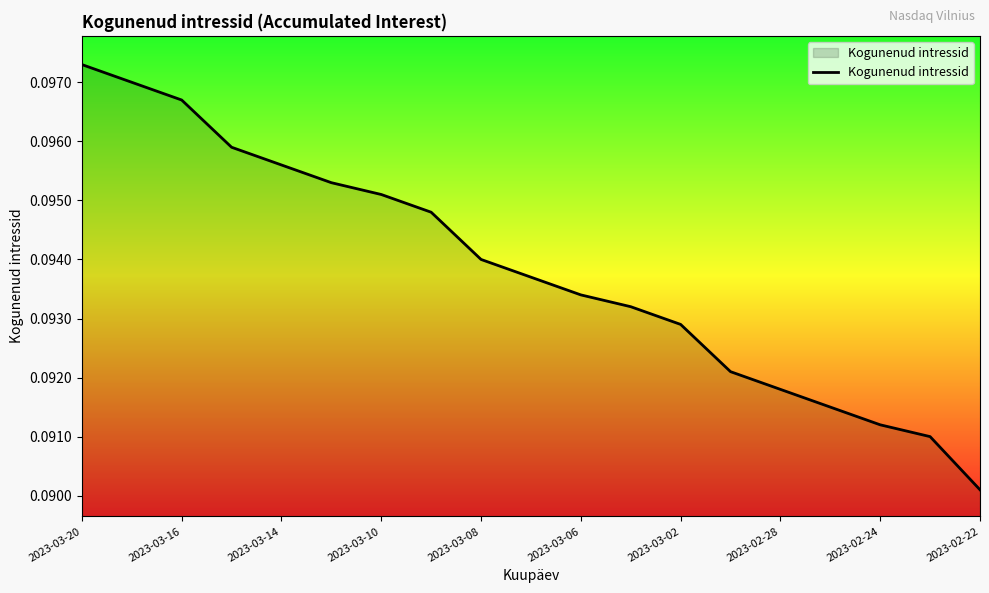

How many values are between 0 and 1?

19